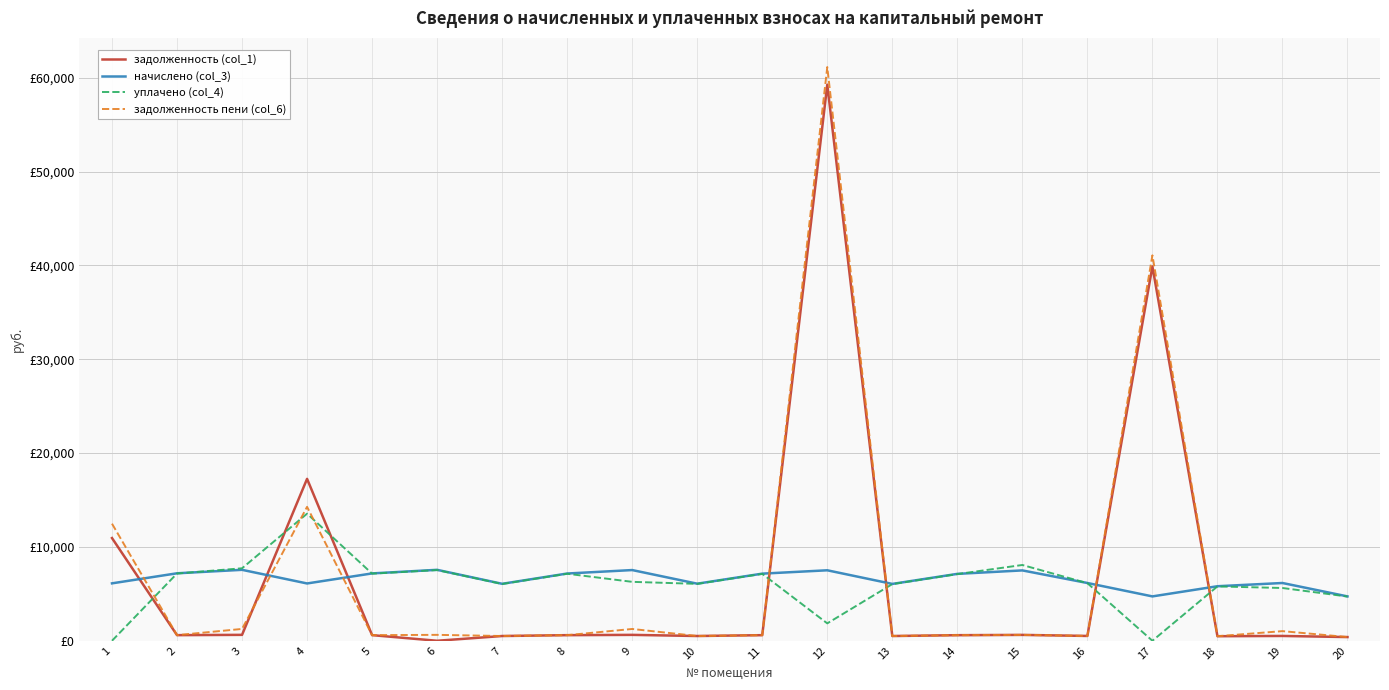

Between which two adjacent categories do начислено (col_3) and задолженность пени (col_6) first intersect?

1 and 2